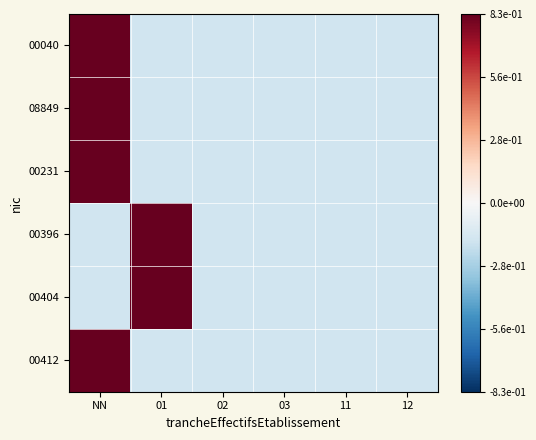

Reading left to right, transcribe all the data shown in this chart.

00040: NN=0.8	01=-0.2	02=-0.2	03=-0.2	11=-0.2	12=-0.2
08849: NN=0.8	01=-0.2	02=-0.2	03=-0.2	11=-0.2	12=-0.2
00231: NN=0.8	01=-0.2	02=-0.2	03=-0.2	11=-0.2	12=-0.2
00396: NN=-0.2	01=0.8	02=-0.2	03=-0.2	11=-0.2	12=-0.2
00404: NN=-0.2	01=0.8	02=-0.2	03=-0.2	11=-0.2	12=-0.2
00412: NN=0.8	01=-0.2	02=-0.2	03=-0.2	11=-0.2	12=-0.2